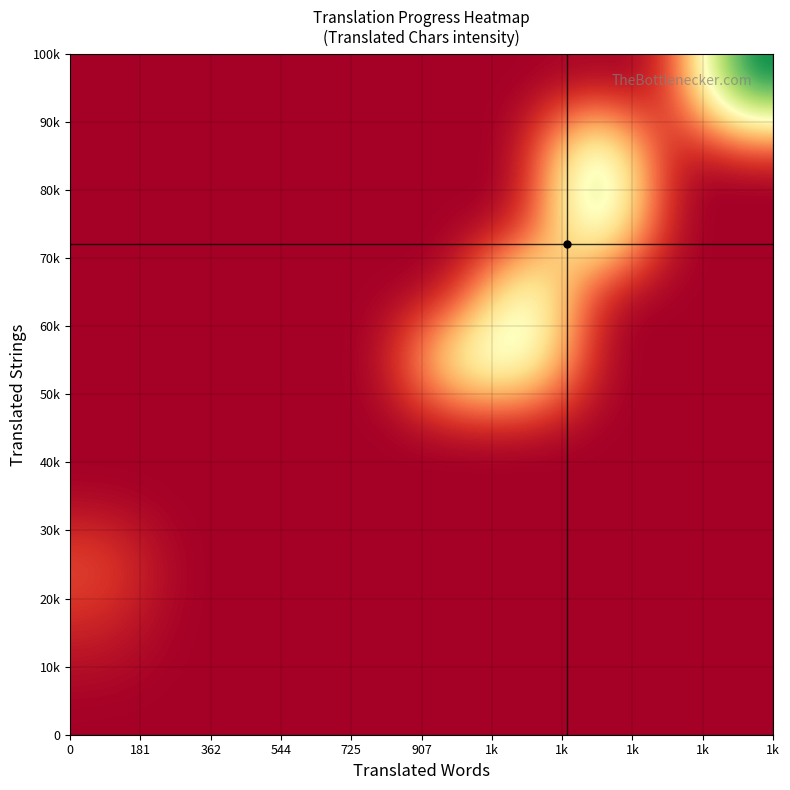

Count the number of data series in this chart.

10